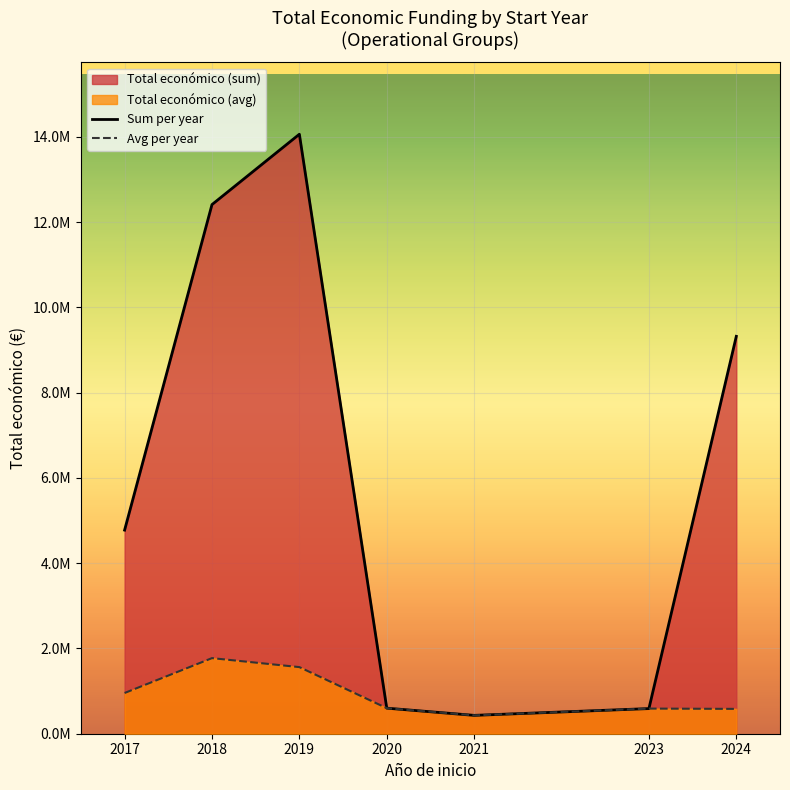

The Sum per year series shows 14061012.0 at 2019. True or false?

True